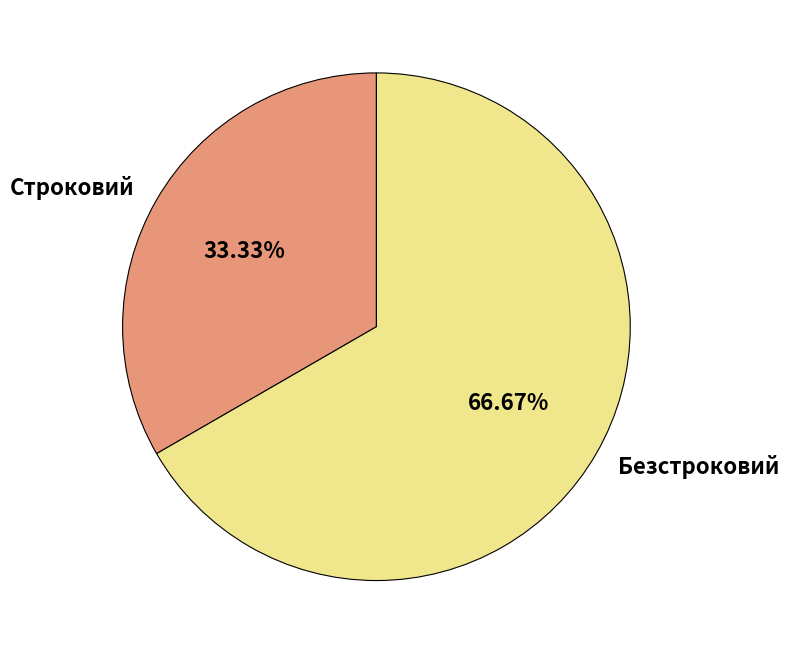

To the nearest percent, what is the difference between the largest and smallest slice percentages?

33%